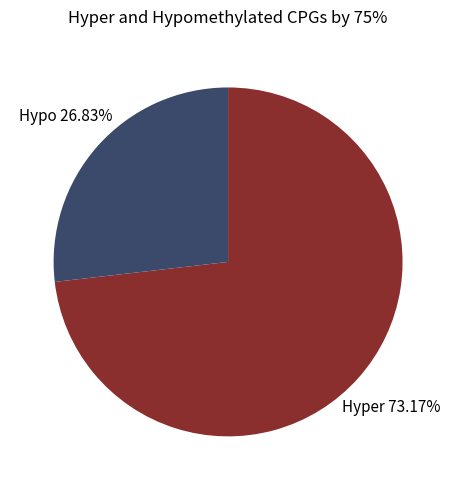

Is there a majority slice in this chart?

Yes